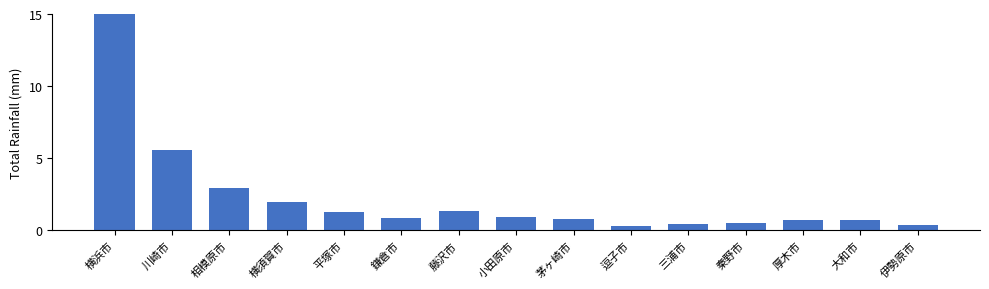

Which category has the highest value across all series?

横浜市